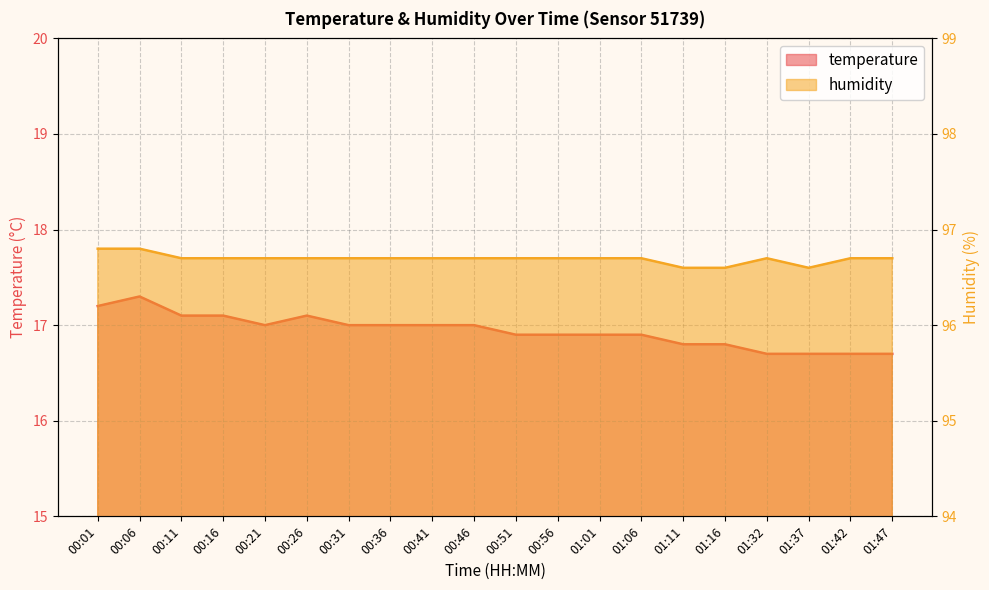

What is the sum of the temperature values at 00:51 and 00:06?

34.2